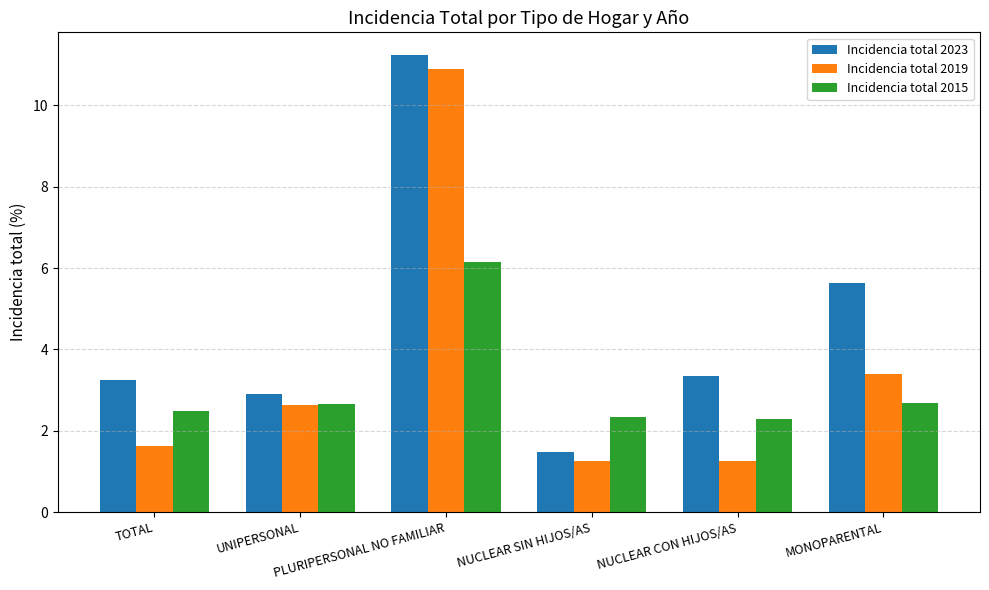

How many bars are there in total?

18